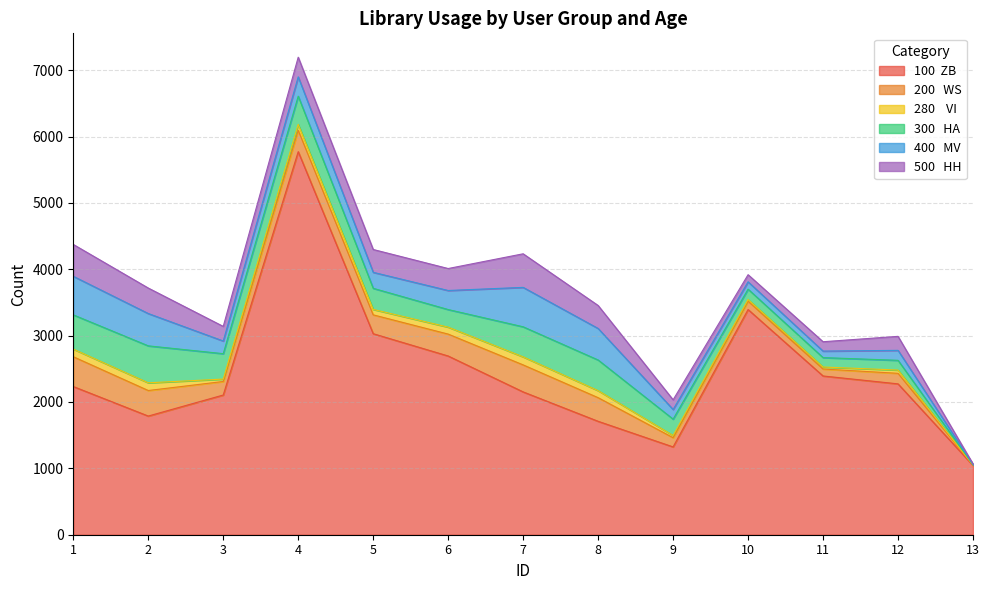

Does the chart have visible grid lines?

Yes